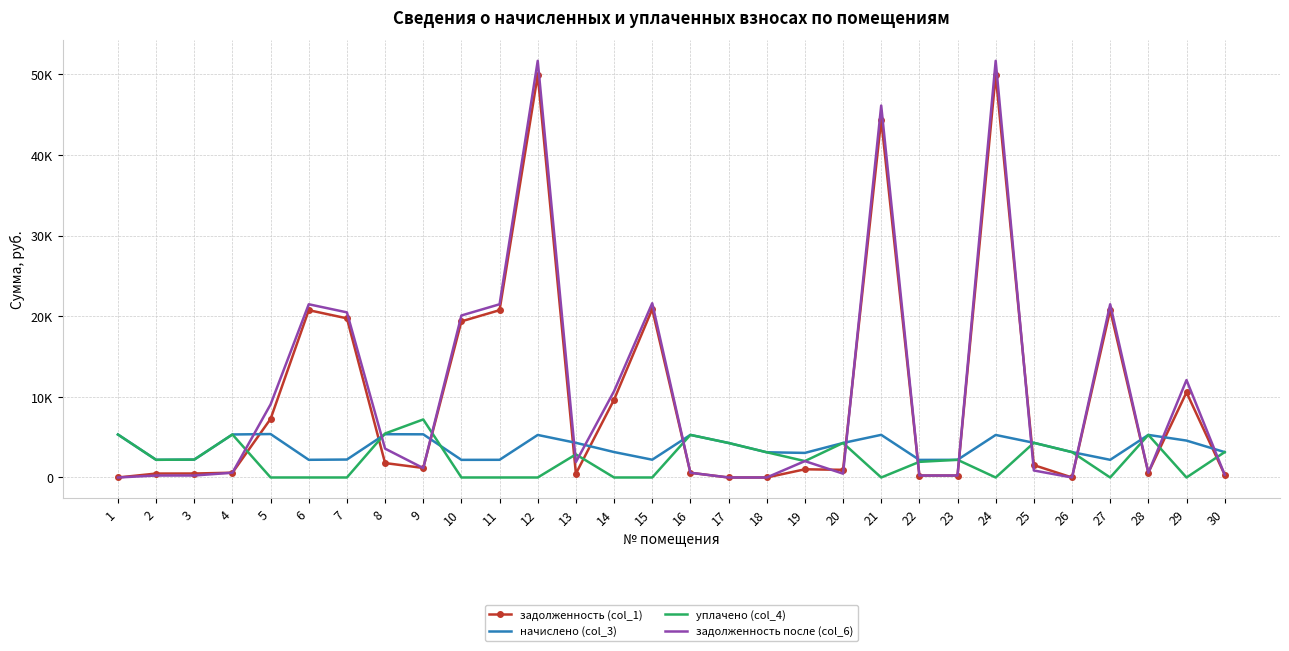

Between 29 and 5, which is larger?

29